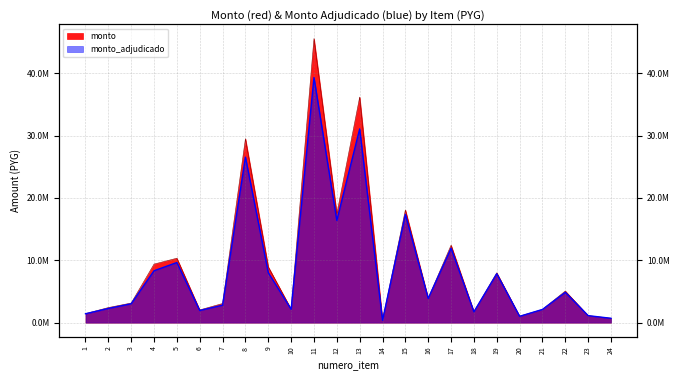

Which category has the highest value in the monto_adjudicado series?

11